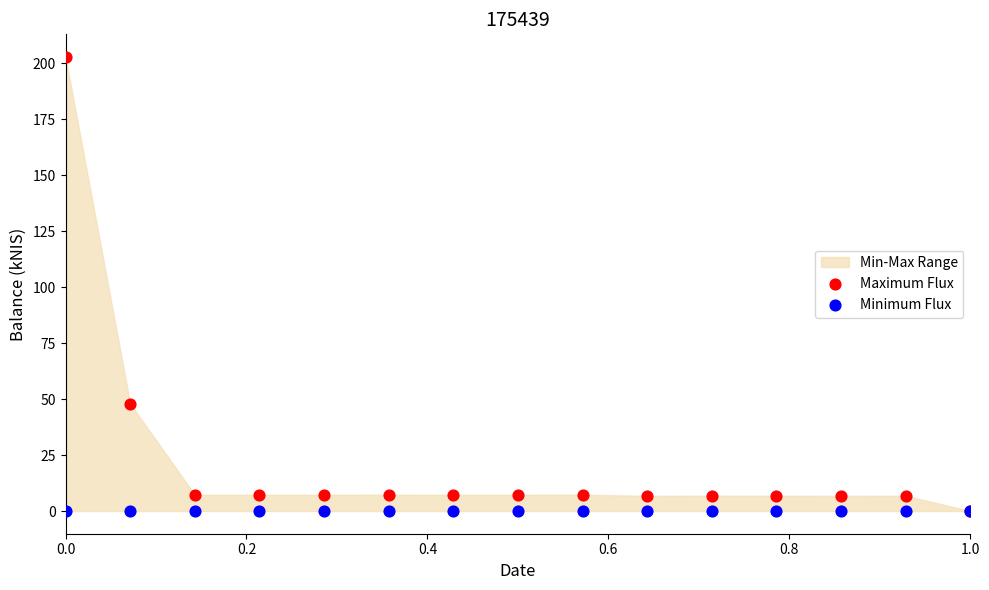

In the Maximum Flux series, what Y value is closest to 101?

48.0